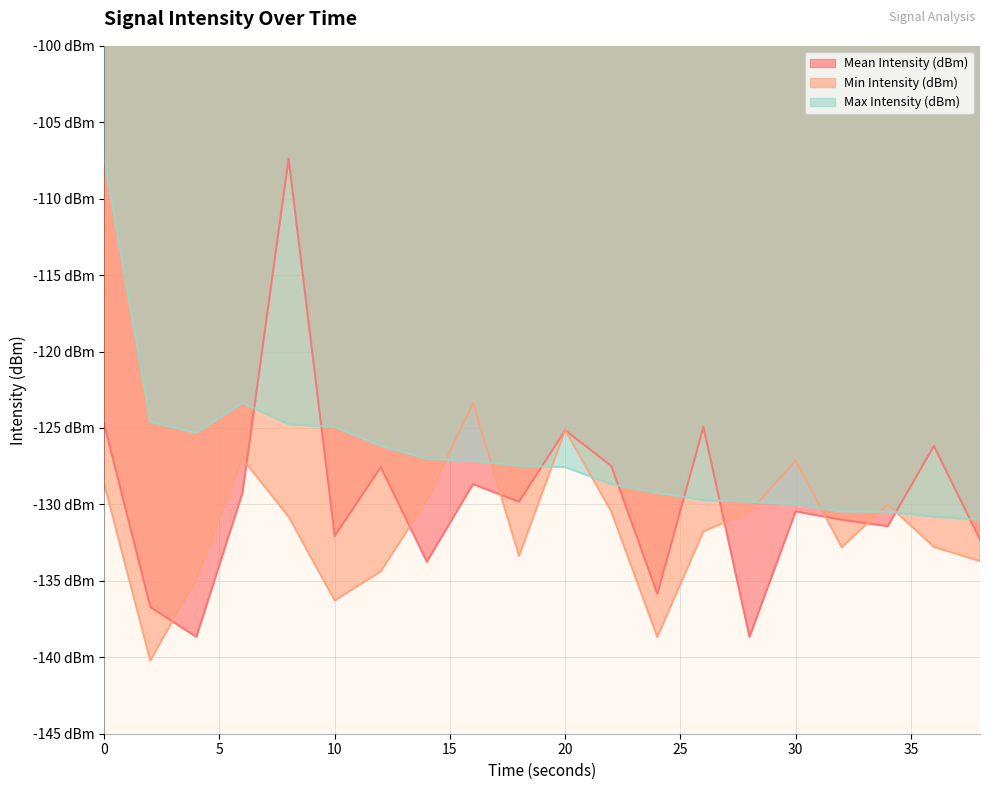

Which label corresponds to the largest value in the chart?

8